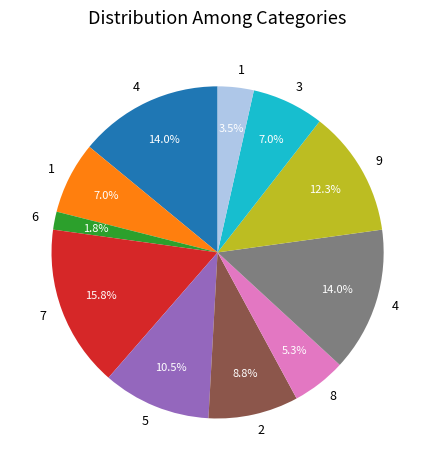

To the nearest percent, what is the average slice percentage?

9%